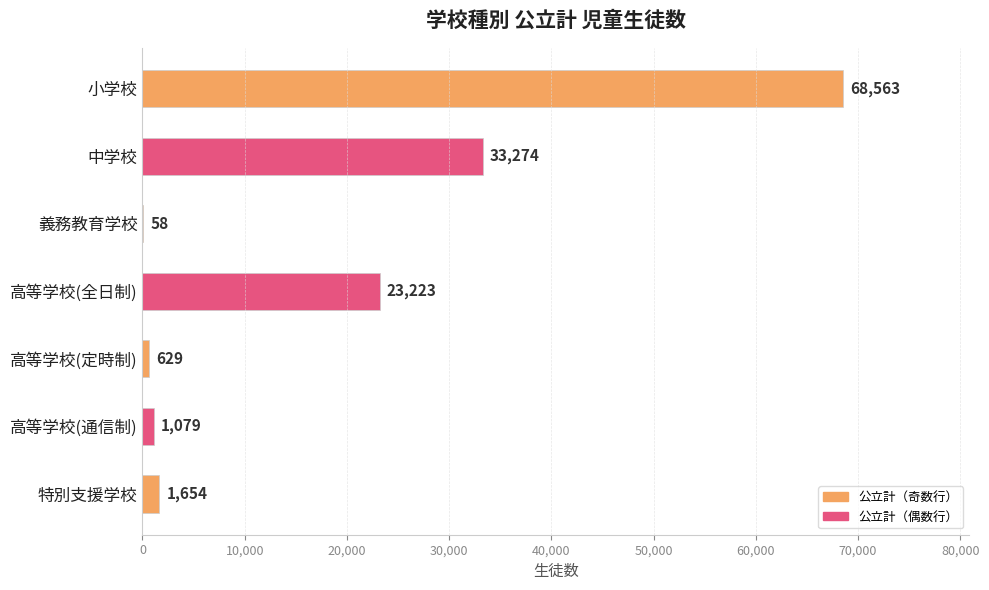

Are the bars horizontal?

Yes